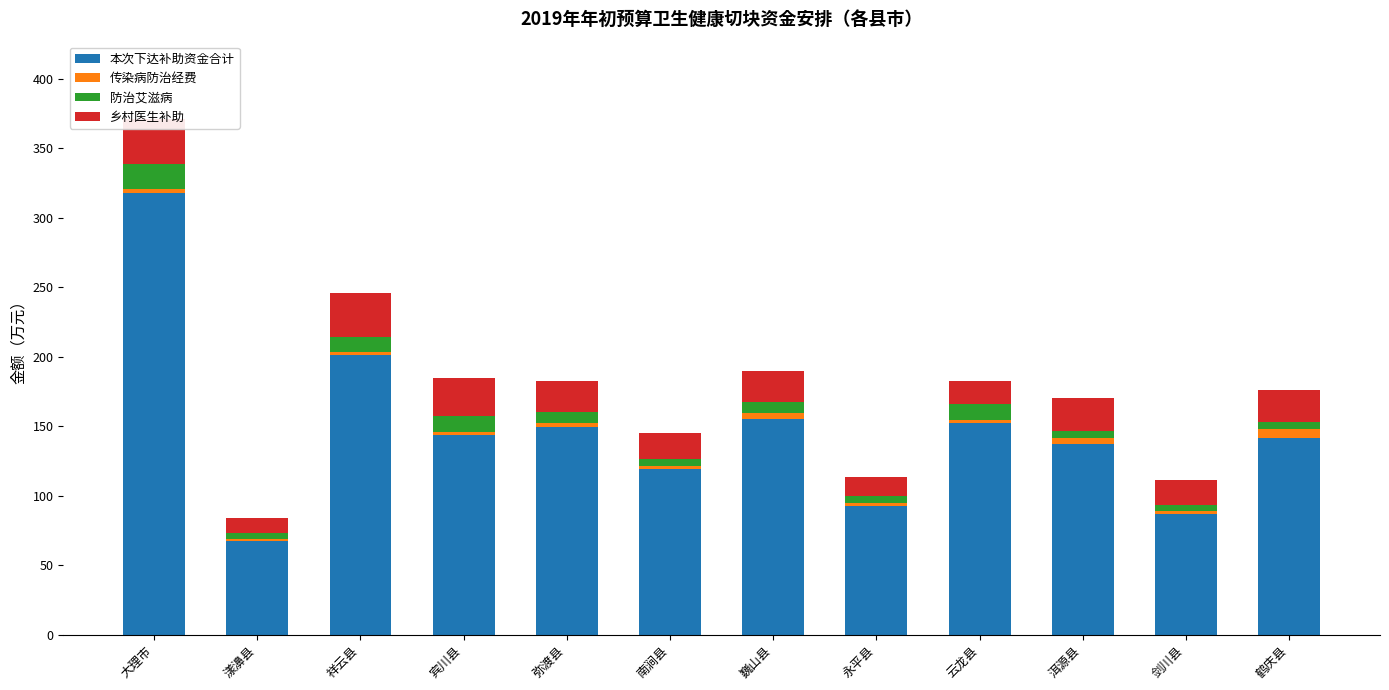

Reading left to right, list all the values displayed in this chart.

本次下达补助资金合计: 318.1	67.0	200.9	143.5	149.7	119.1	155.1	92.4	152.3	136.9	86.7	141.2
传染病防治经费: 2.5	2.0	2.5	2.5	2.5	2.0	4.5	2.0	2.0	4.5	2.0	7.0
防治艾滋病: 18.0	3.8	10.6	11.6	7.9	5.3	8.0	5.3	11.6	5.3	4.6	4.7
乡村医生补助: 32.4	11.1	31.7	26.8	22.7	18.7	22.3	14.0	16.3	23.8	17.9	23.3